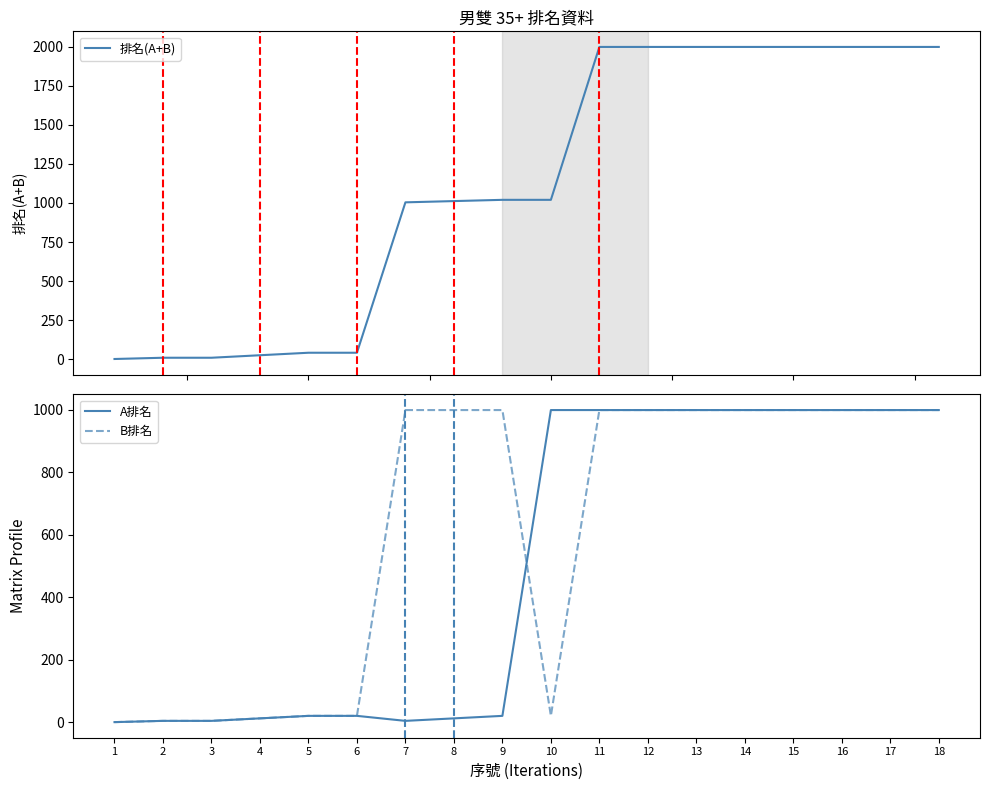

True or false: A排名 has more than 2 interior local peaks.

False